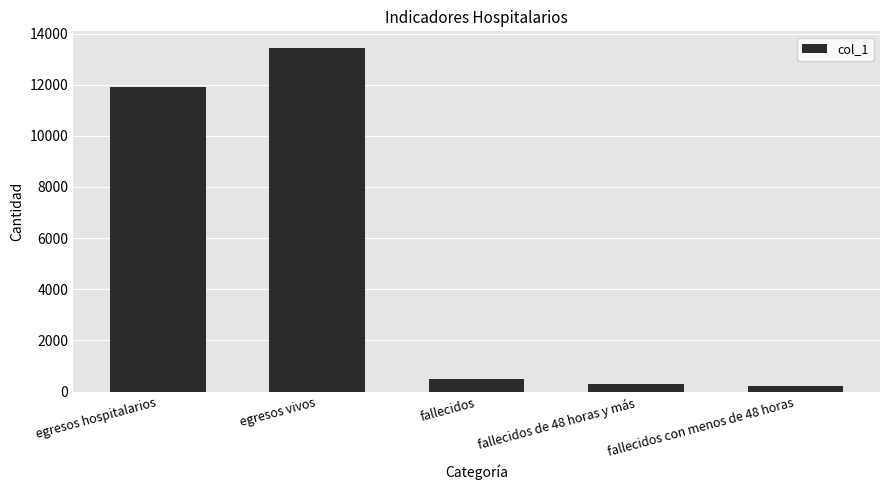

How many bars are there in total?

5